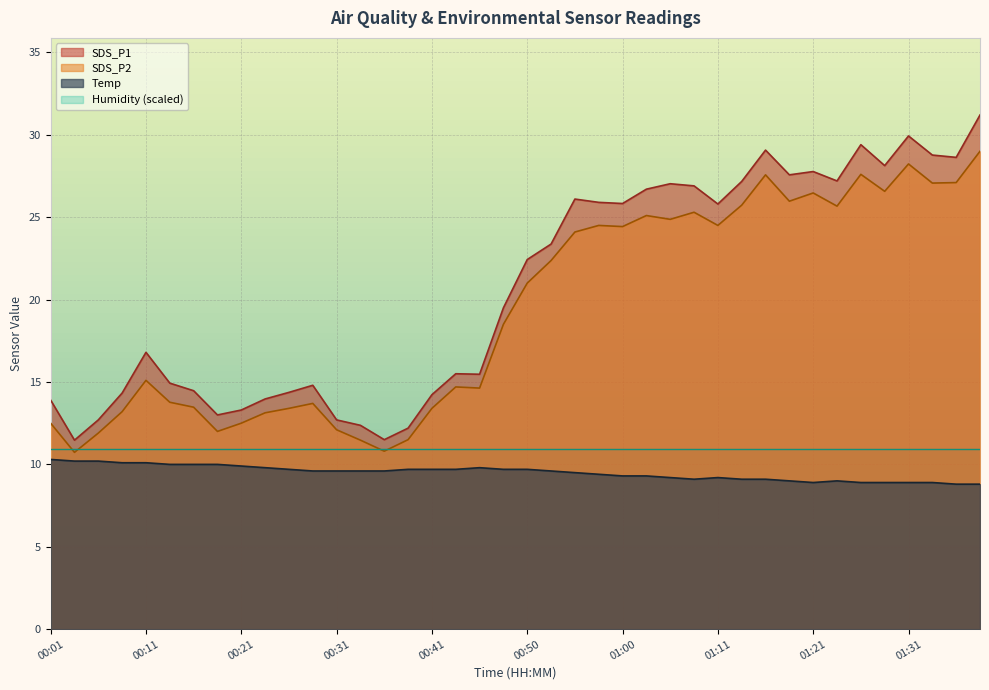

Does the chart display data point markers on the line(s)?

No